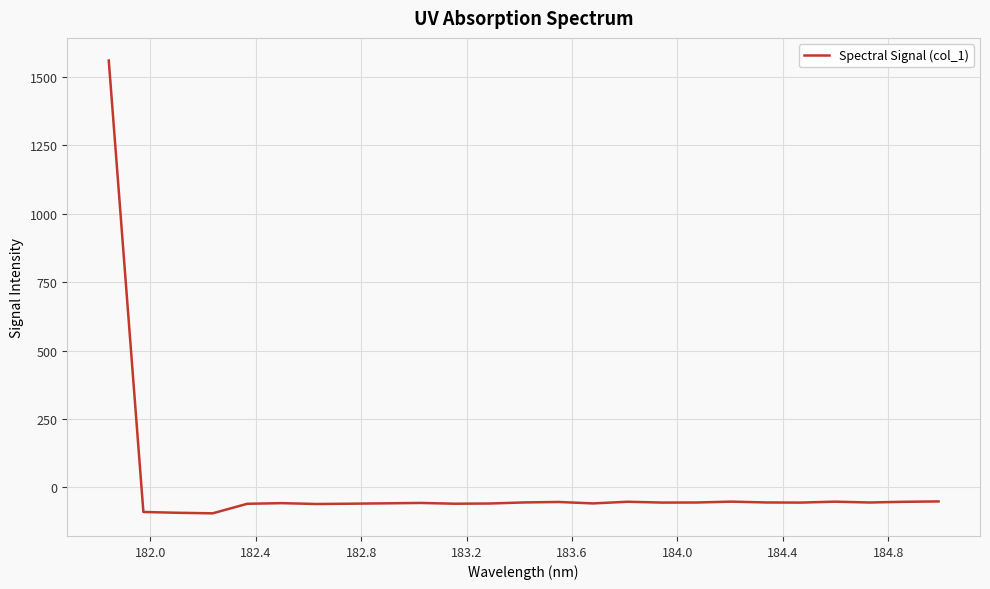

What is the greatest value displayed?

1560.6